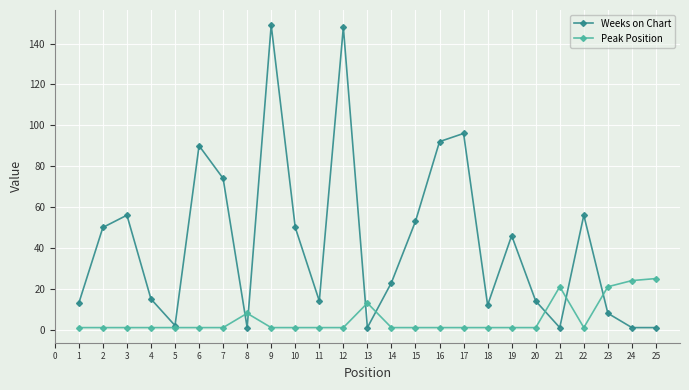

What is the difference between the Weeks on Chart values at 9 and 16?

57